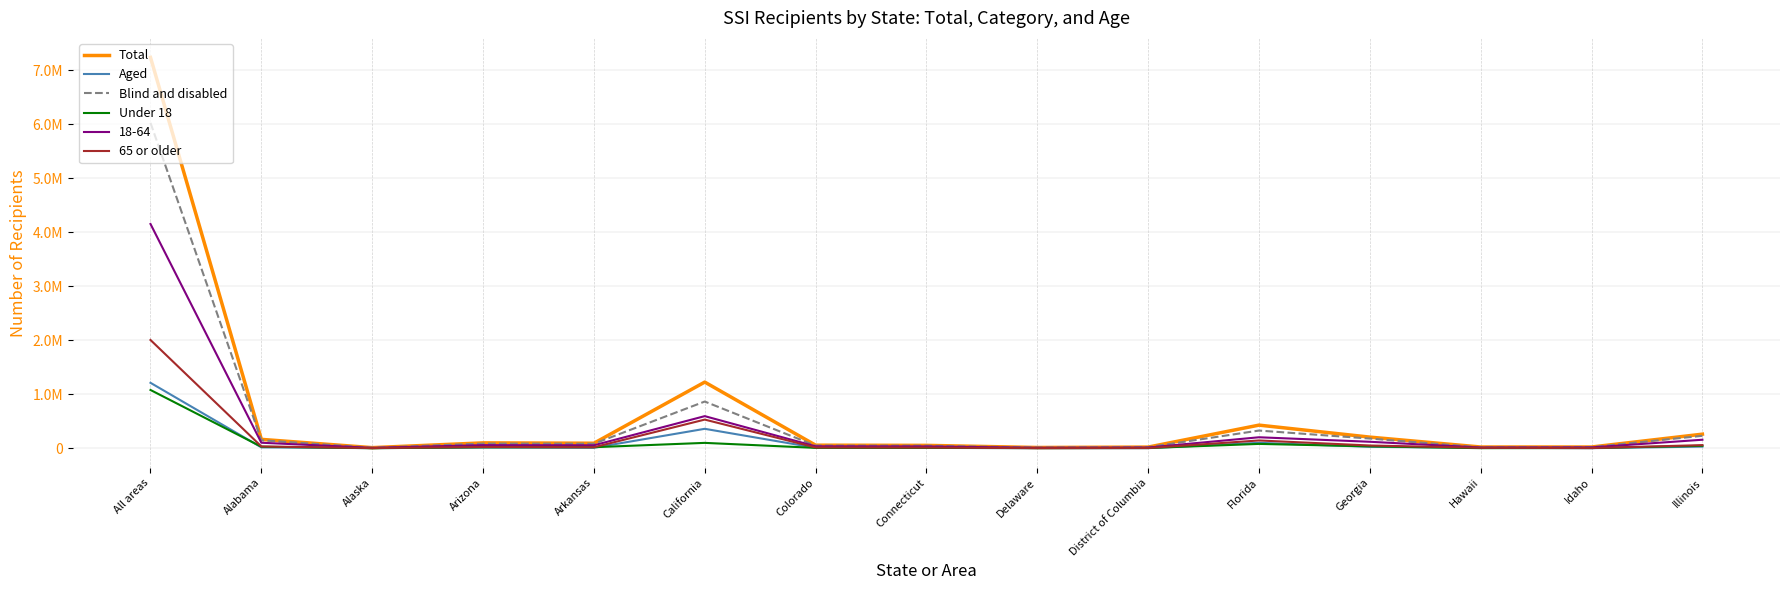

What is the highest value of the Aged series?

1211681